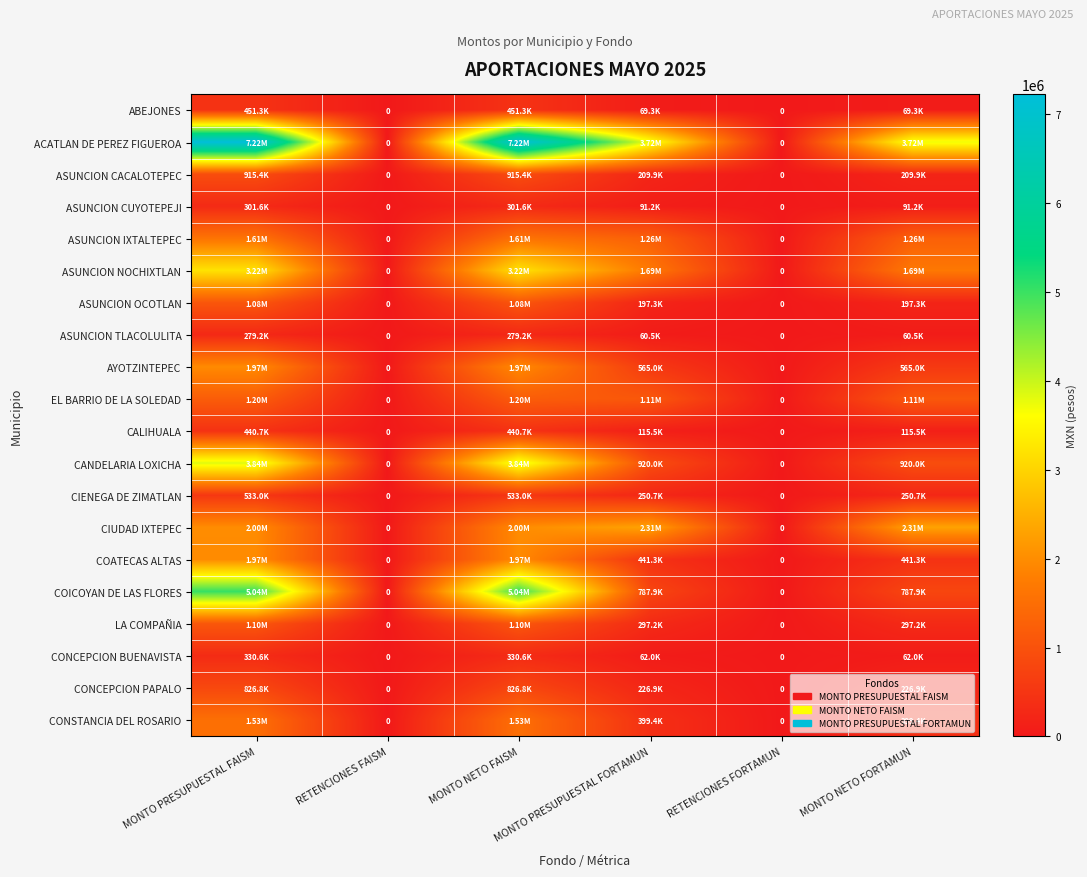

Which category has the lowest value in the CANDELARIA LOXICHA series?

RETENCIONES FAISM